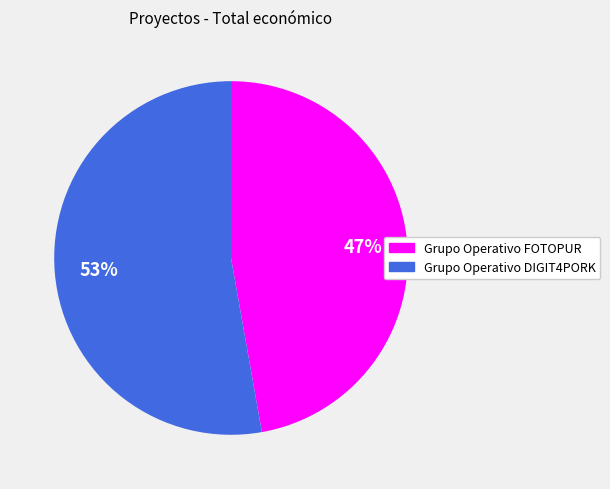

Which slice is the largest?

Grupo Operativo DIGIT4PORK